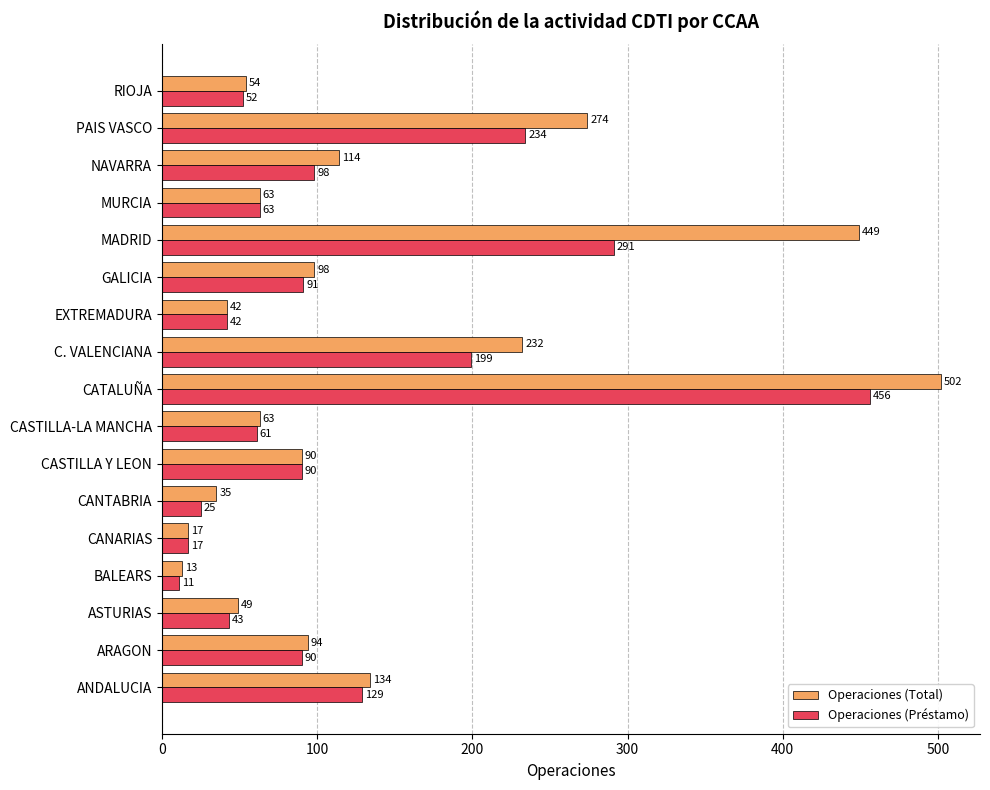

The value of Operaciones (Total) at CATALUÑA is 502. True or false?

True